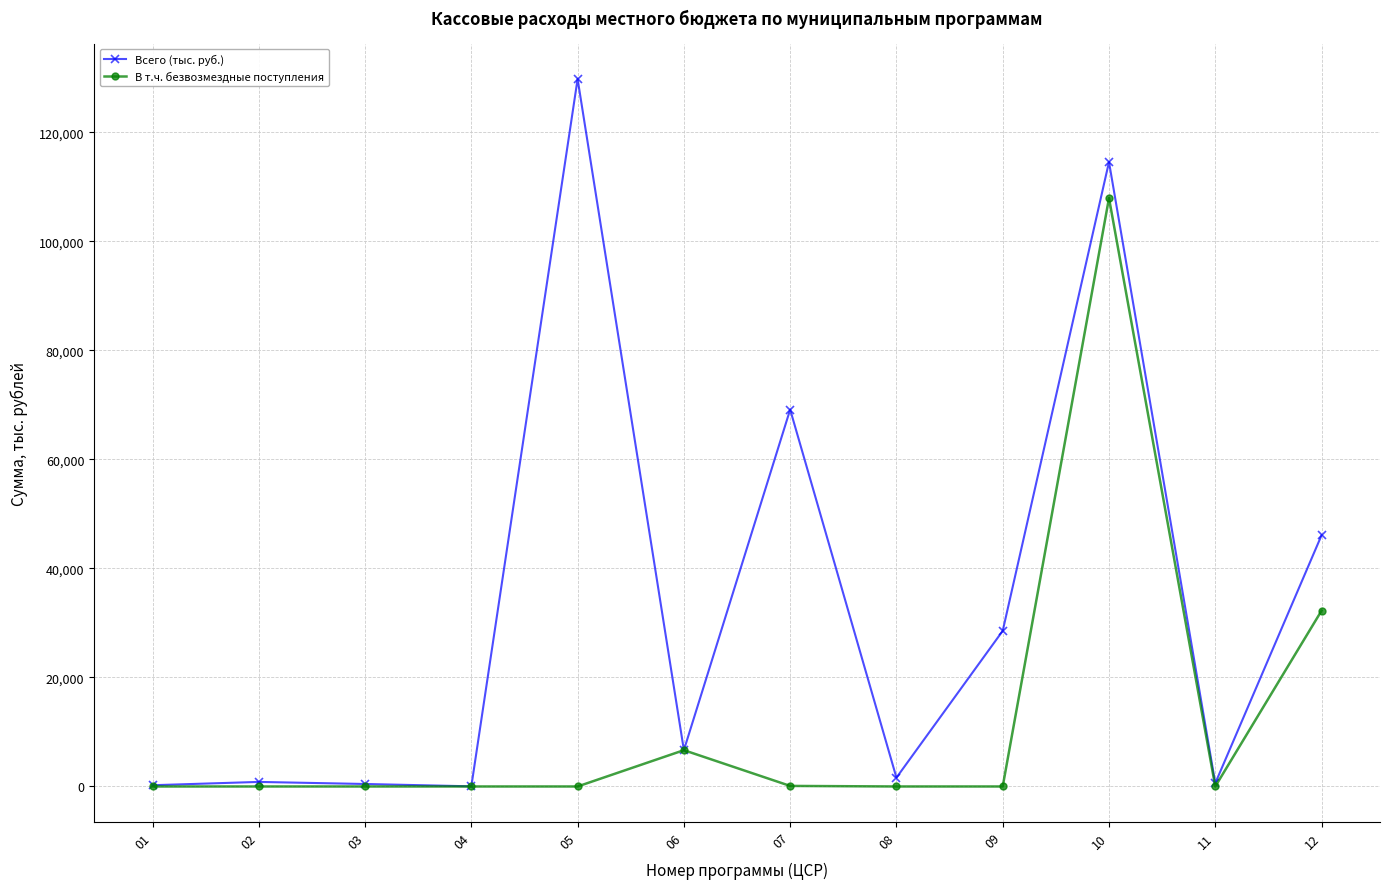

Between 09 and 10, which series saw the biggest shift?

В т.ч. безвозмездные поступления